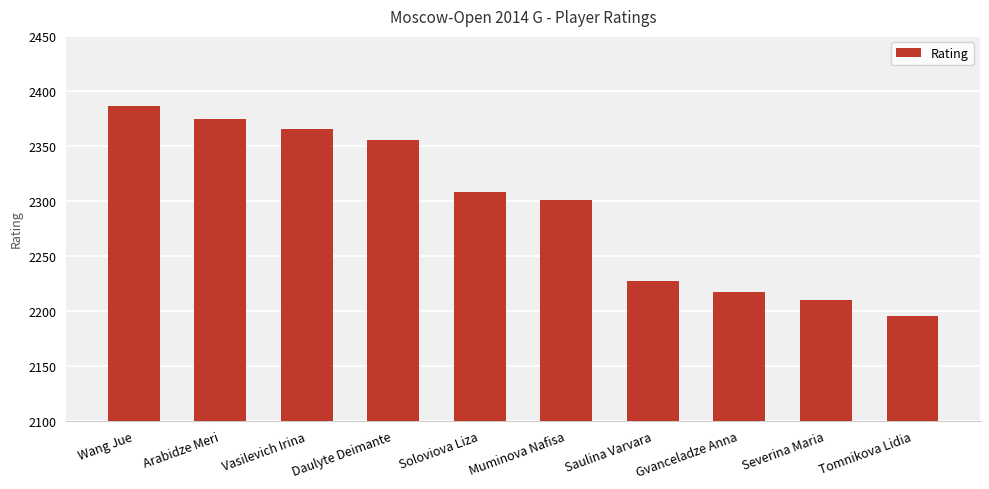

True or false: the data shows 3310 at Gvanceladze Anna.

False